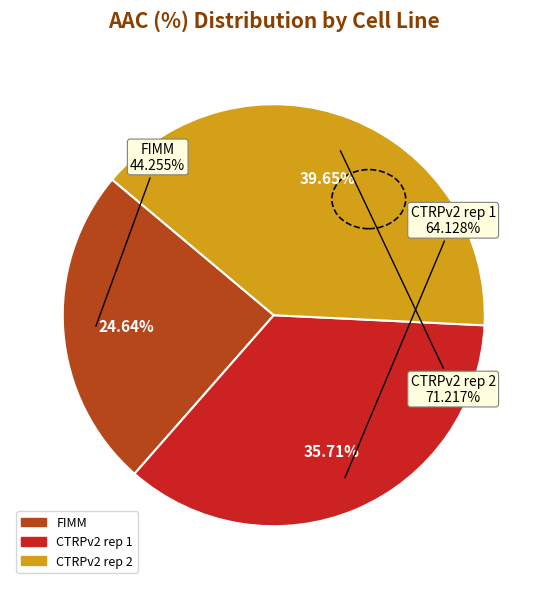

To the nearest percent, what is the average slice percentage?

33%